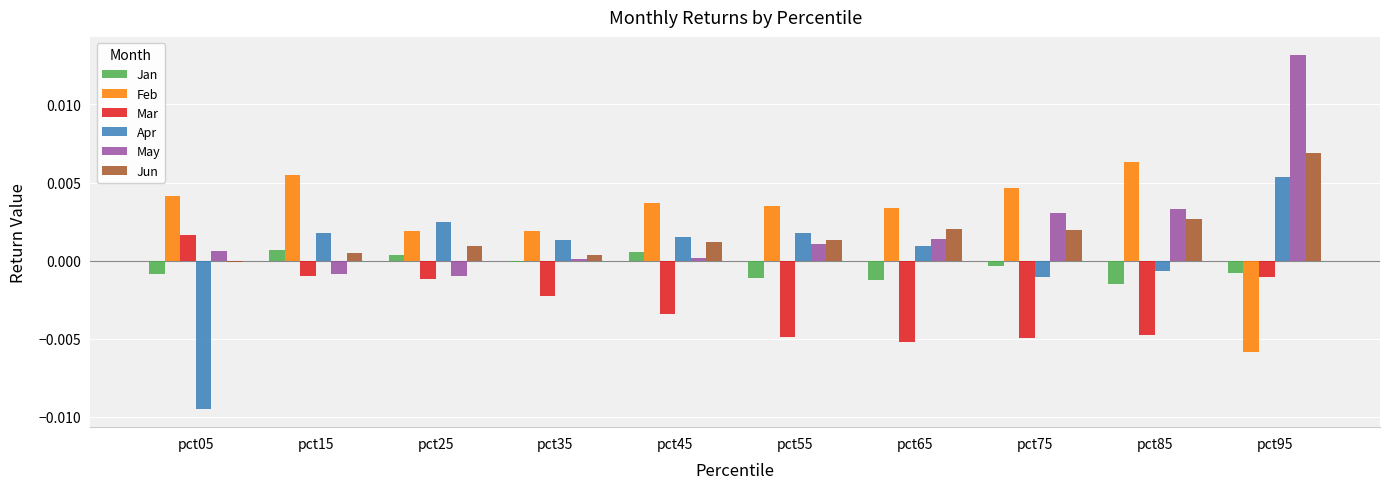

Is the value of Mar at pct75 greater than the value of Jun at pct95?

No